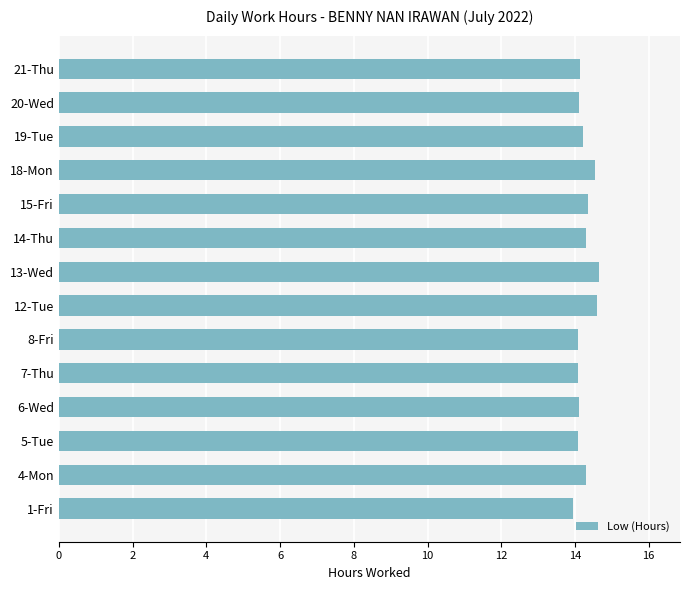

True or false: the data shows 14.3 at 15-Fri.

True